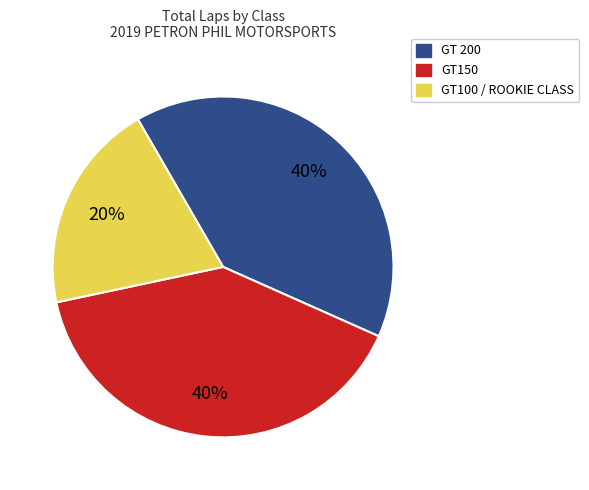

True or false: GT150 accounts for 14% of the total.

False